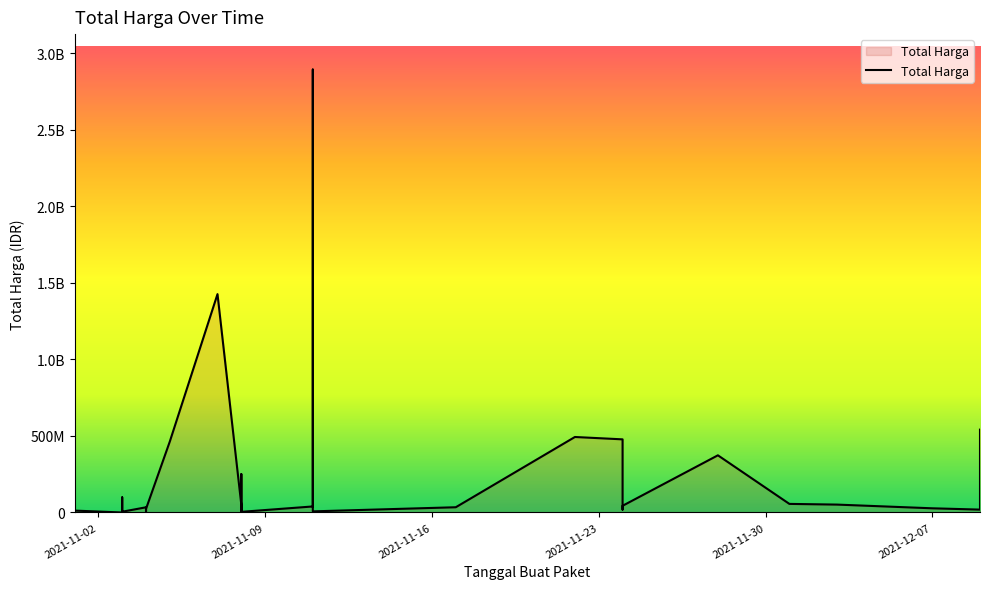

True or false: the data shows 8742500 at 2021-11-03.

True